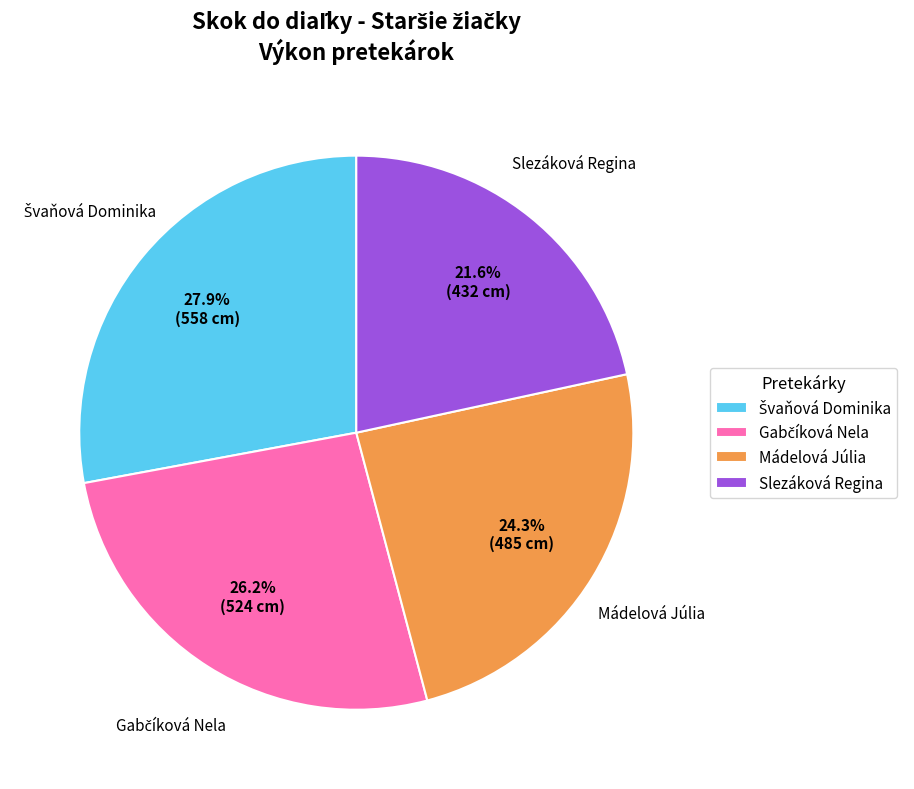

Which category has the smallest portion of the pie?

Slezáková Regina